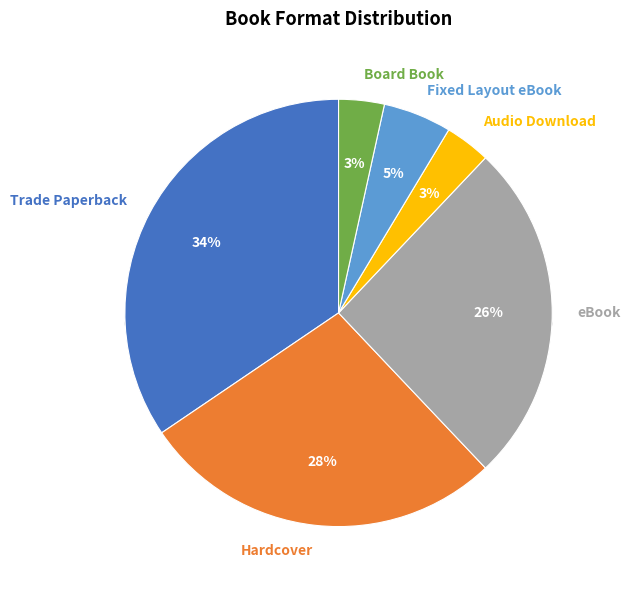

What is the ratio of the value at Board Book to the value at Fixed Layout eBook?

0.7